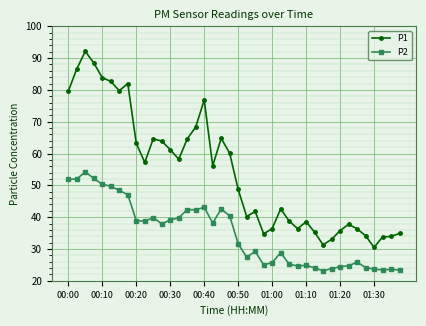

True or false: P2 has more than 0 interior local peaks.

True